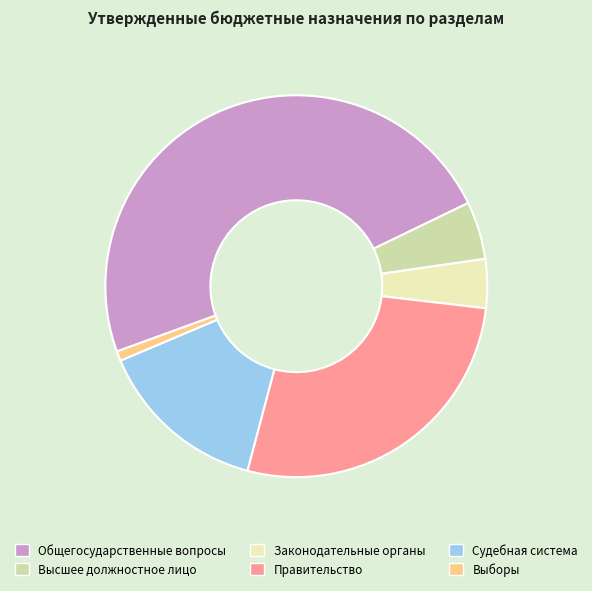

Does any single category account for the majority?

No